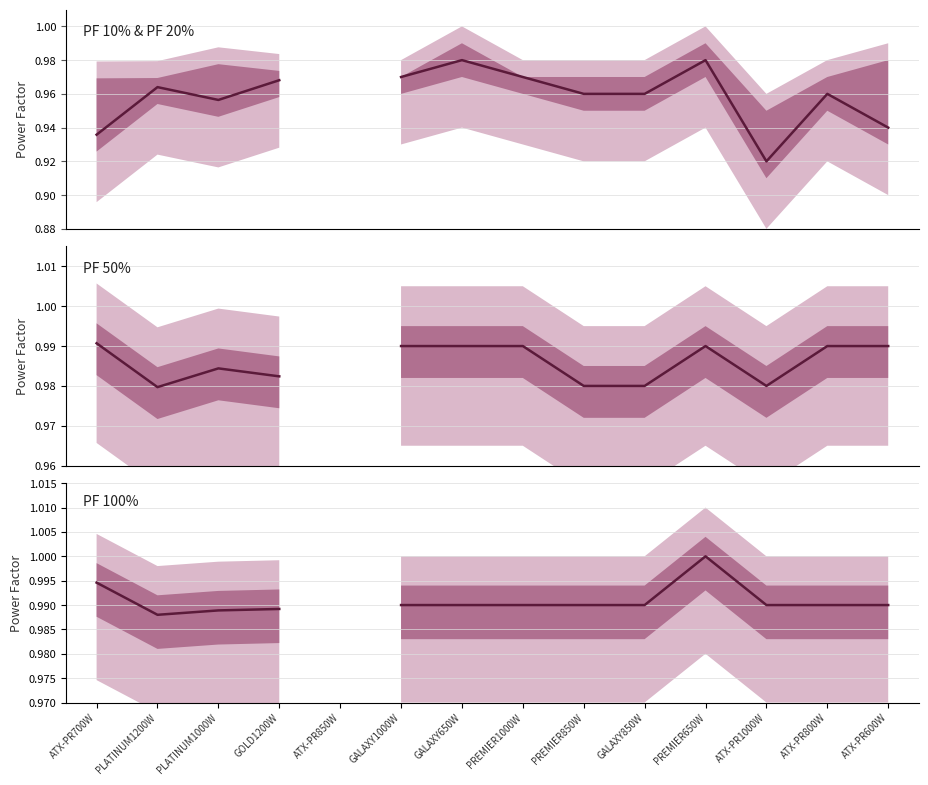

How many interior local valleys does the PF 100% series have?

1